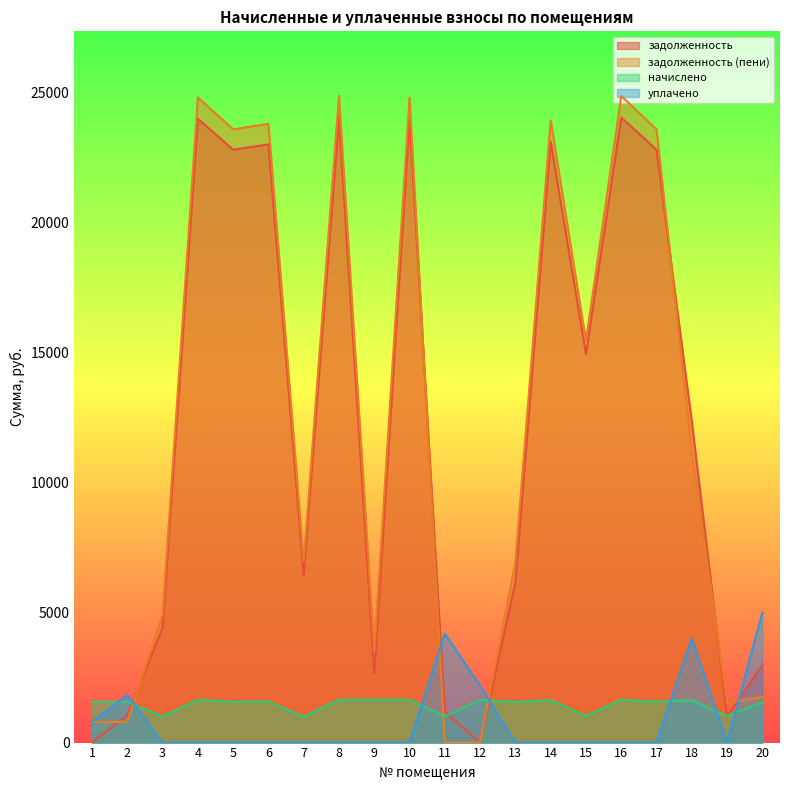

Which label corresponds to the largest value in the chart?

8